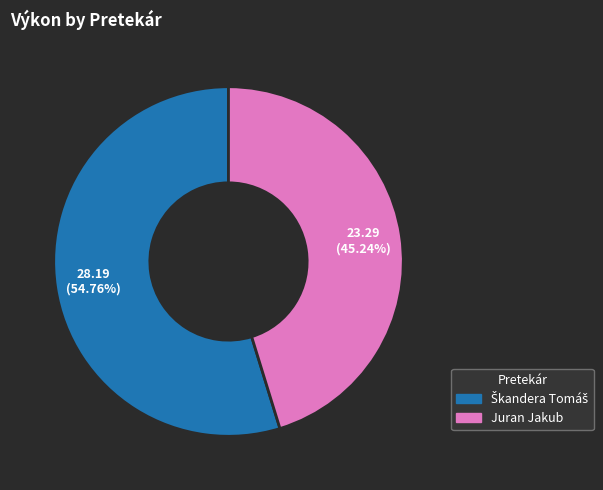

What is the smallest slice in the pie chart?

Juran Jakub